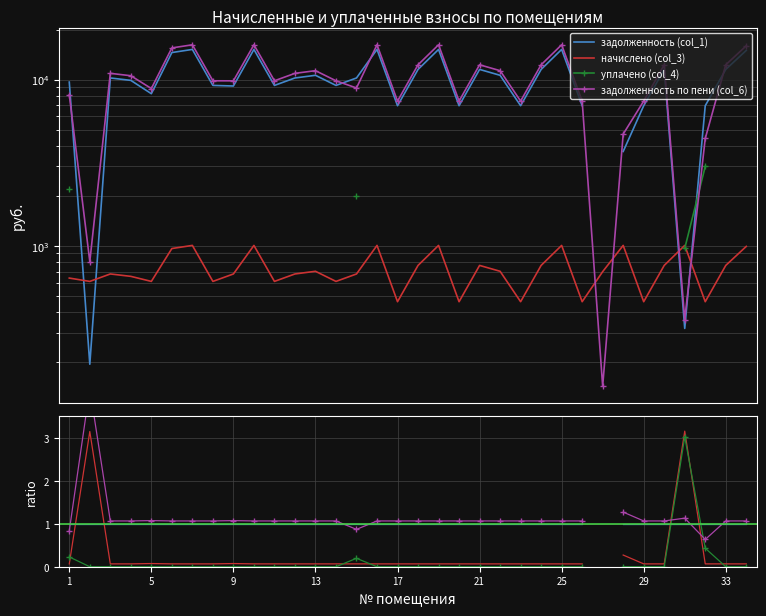

What is the difference between the maximum and second lowest values in the задолженность (col_1) series?

15822.0